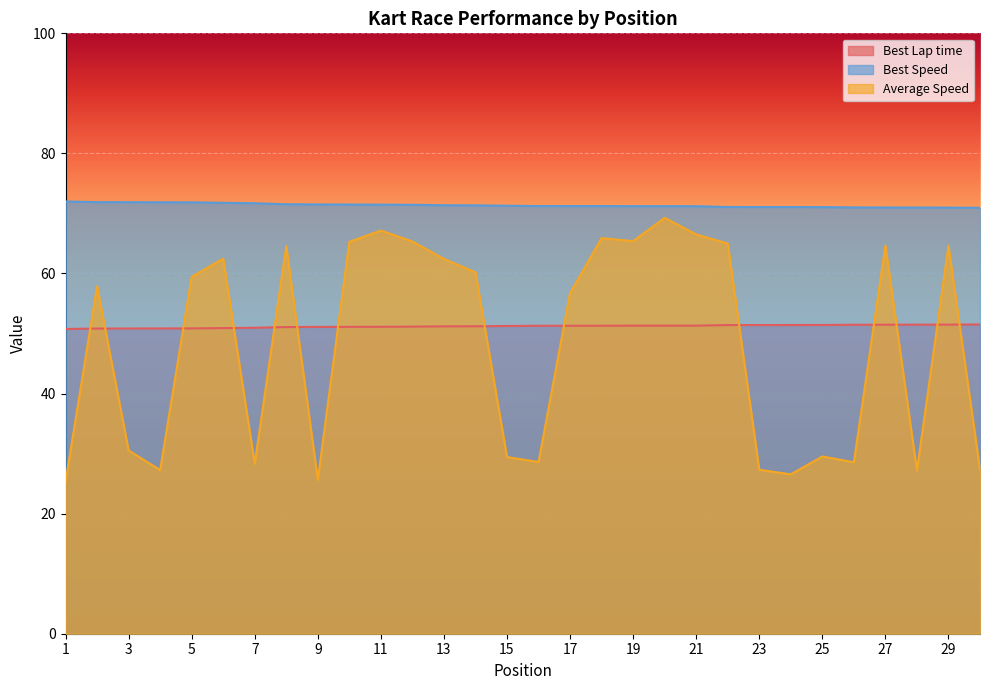

Between 7 and 27, which series saw the biggest shift?

Average Speed